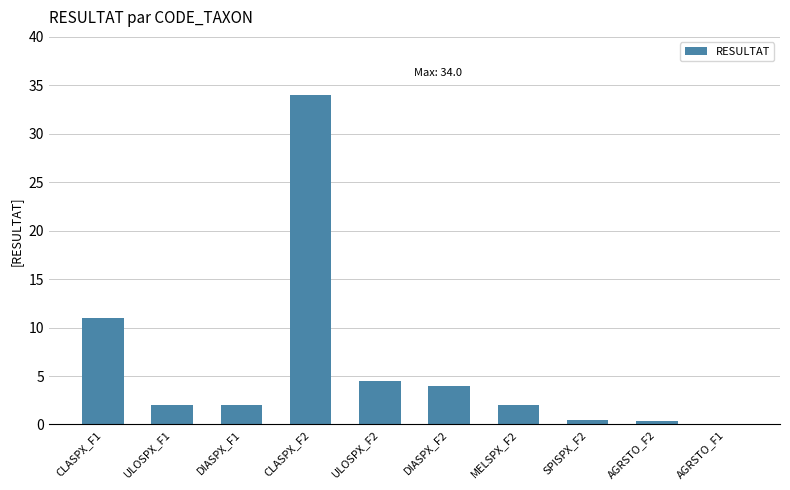

How many categories are shown in the chart?

10